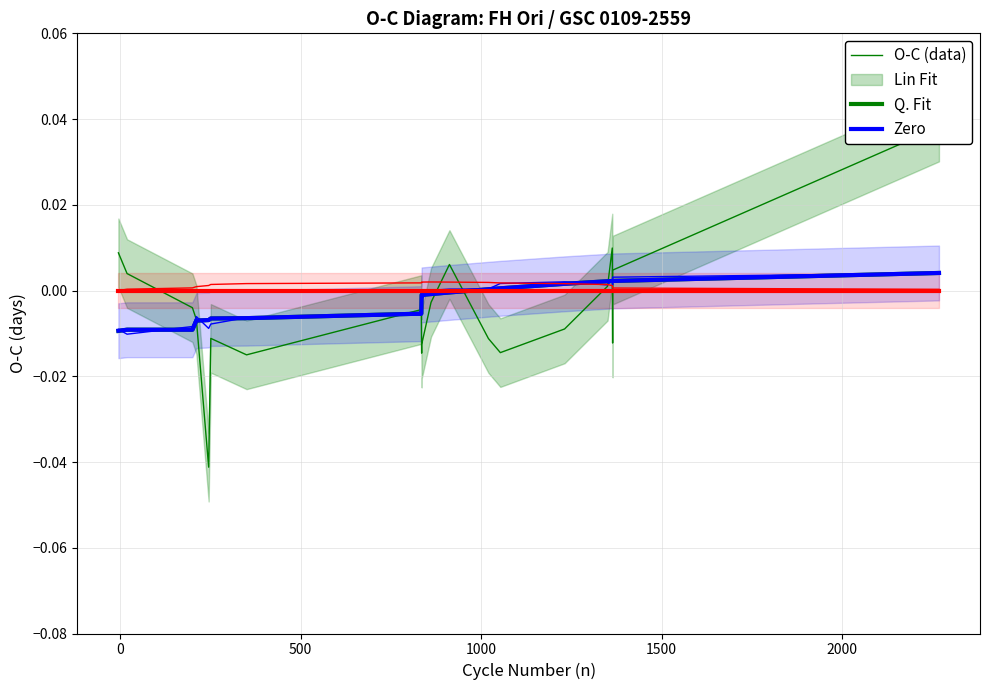

Is the value of O-C (data) at 11 greater than the value of Q. Fit at 19?

Yes